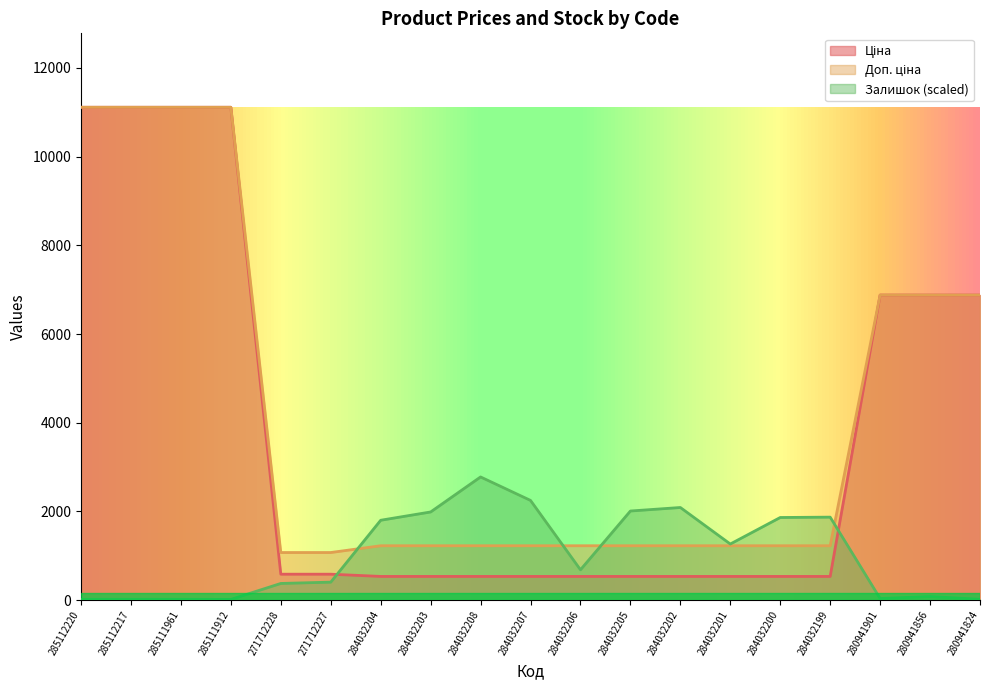

True or false: Доп. ціна and Ціна intersect in this chart.

False